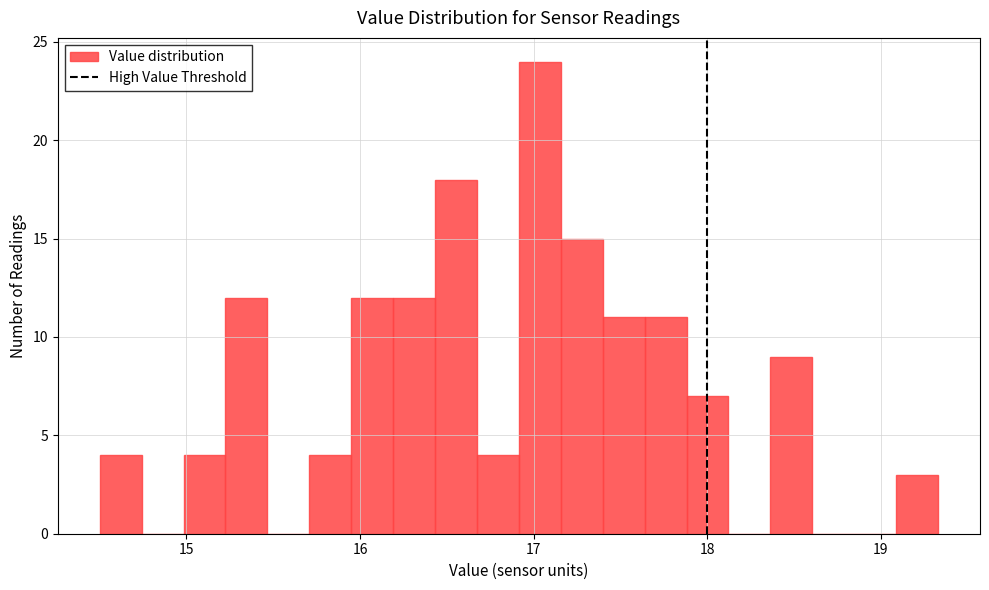

Around what value on the x-axis is the tallest bar? Give the approximate position of its centre, as read against the axis.

17.0